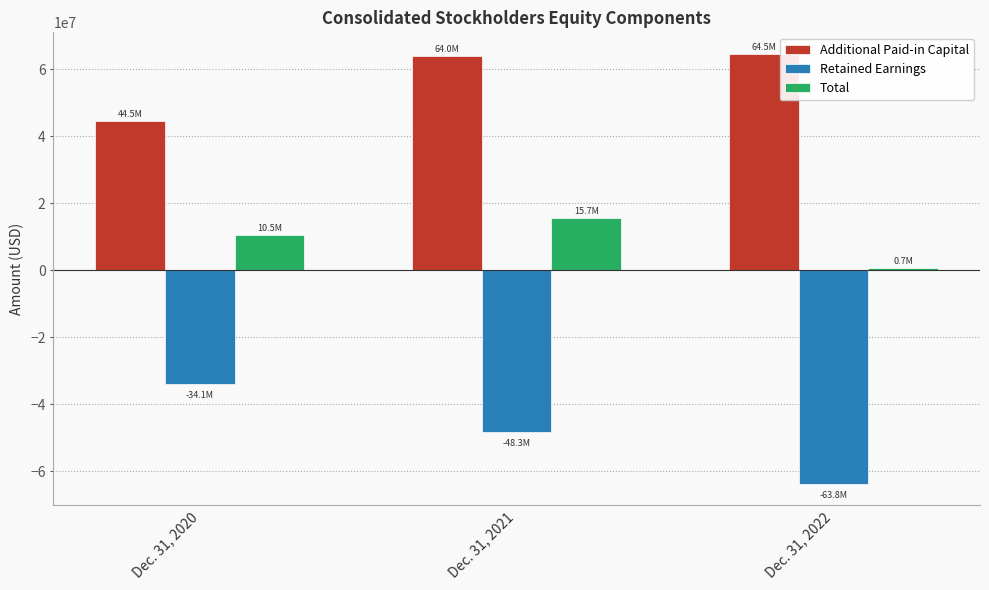

Which series has the largest total across all categories?

Additional Paid-in Capital